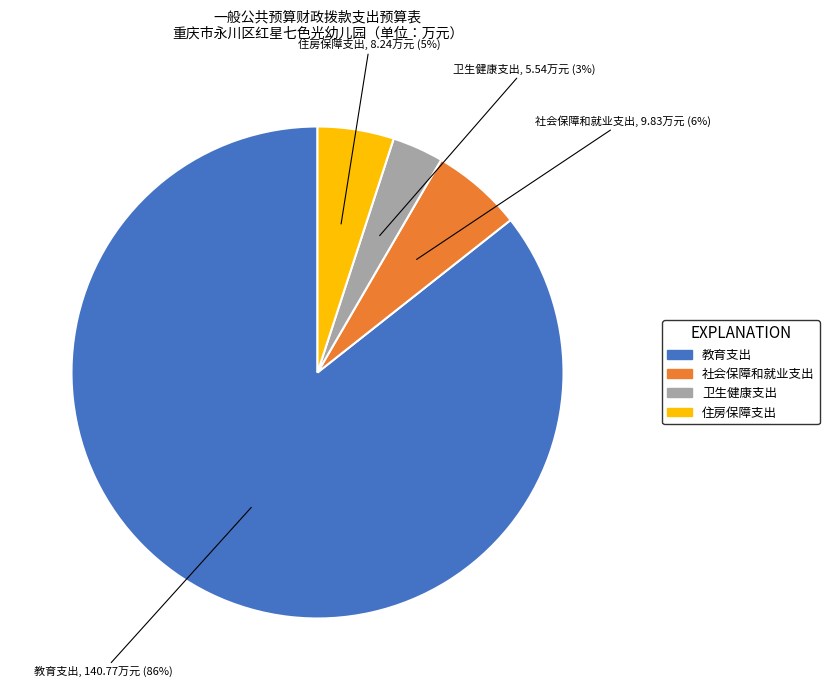

Which has a higher value, 教育支出 or 住房保障支出?

教育支出